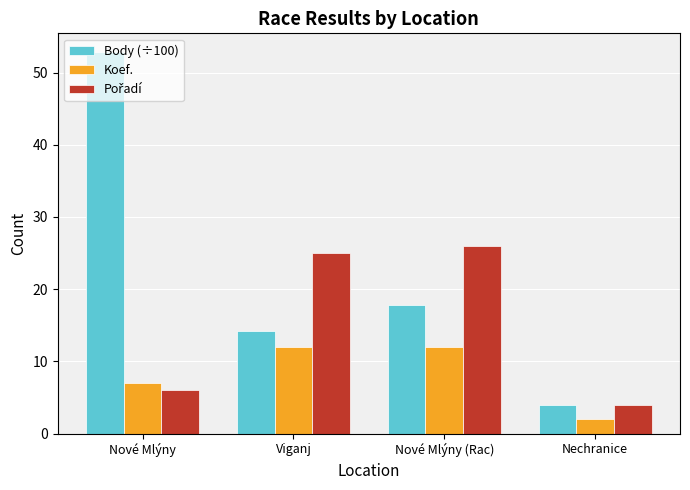

The value of Koef. at Nové Mlýny is 3.7. True or false?

False